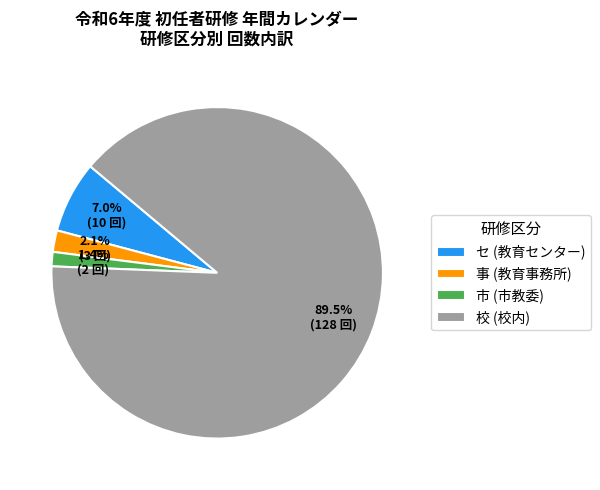

Approximately how many times larger is the value at 事 compared to セ?

0.3